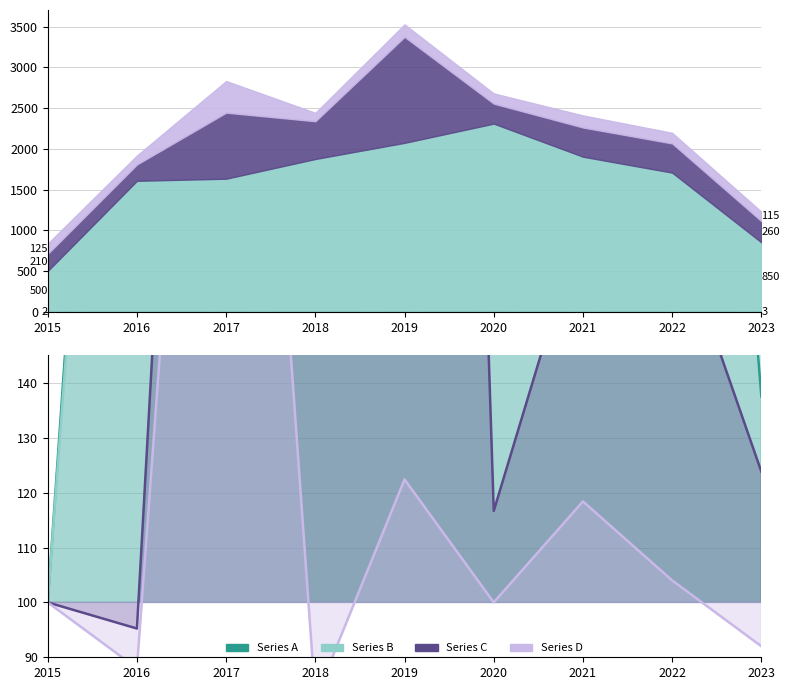

What are all the series names shown in the legend?

Series A, Series B, Series C, Series D